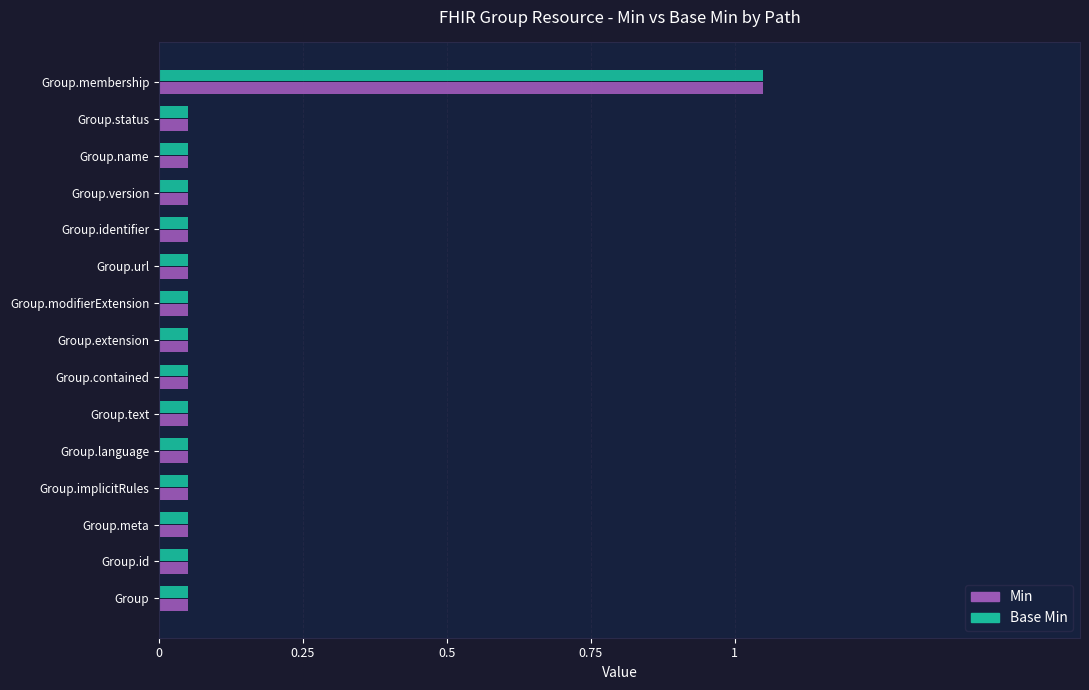

At how many categories does at least one series exceed 0?

15